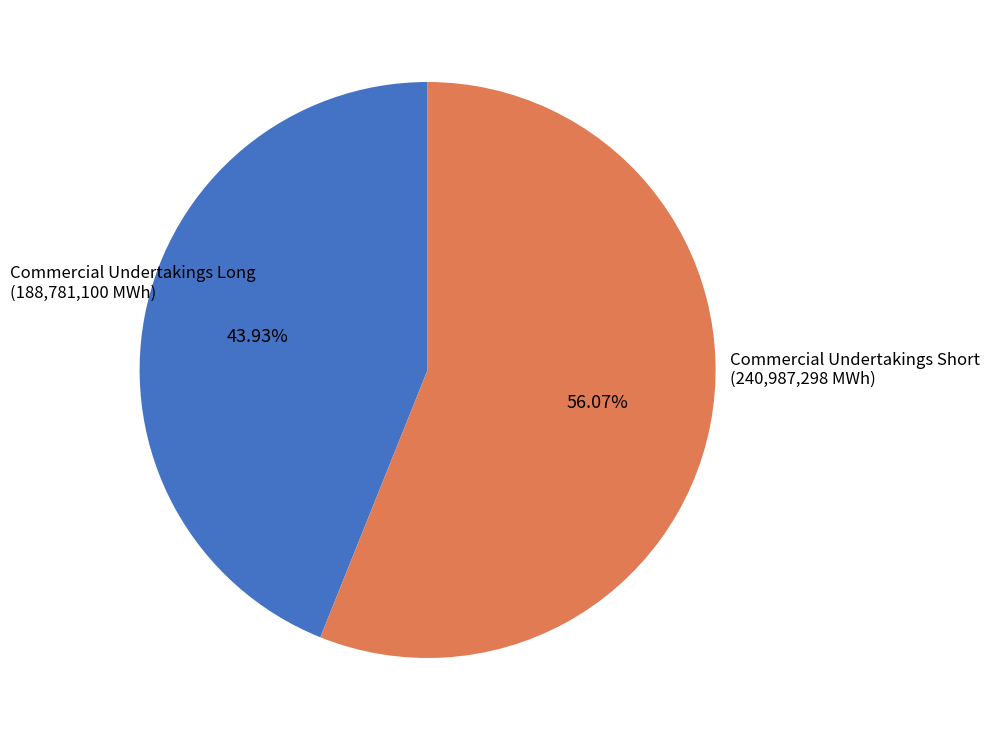

Is there any slice that represents more than half of the pie?

Yes